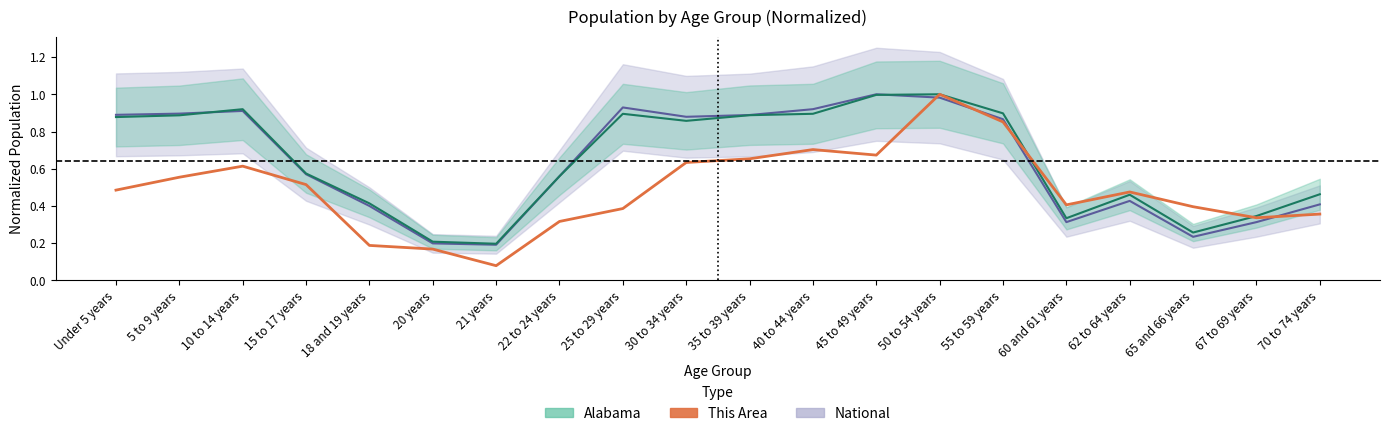

What is the approximate value at 67 to 69 years?

0.3